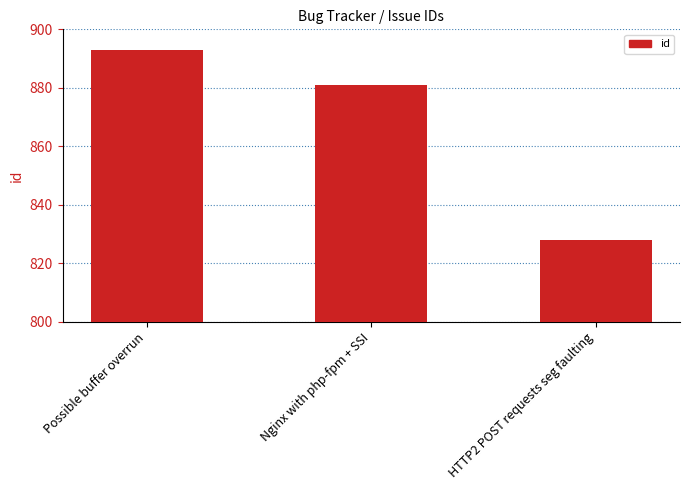

How many categories are shown in the chart?

3